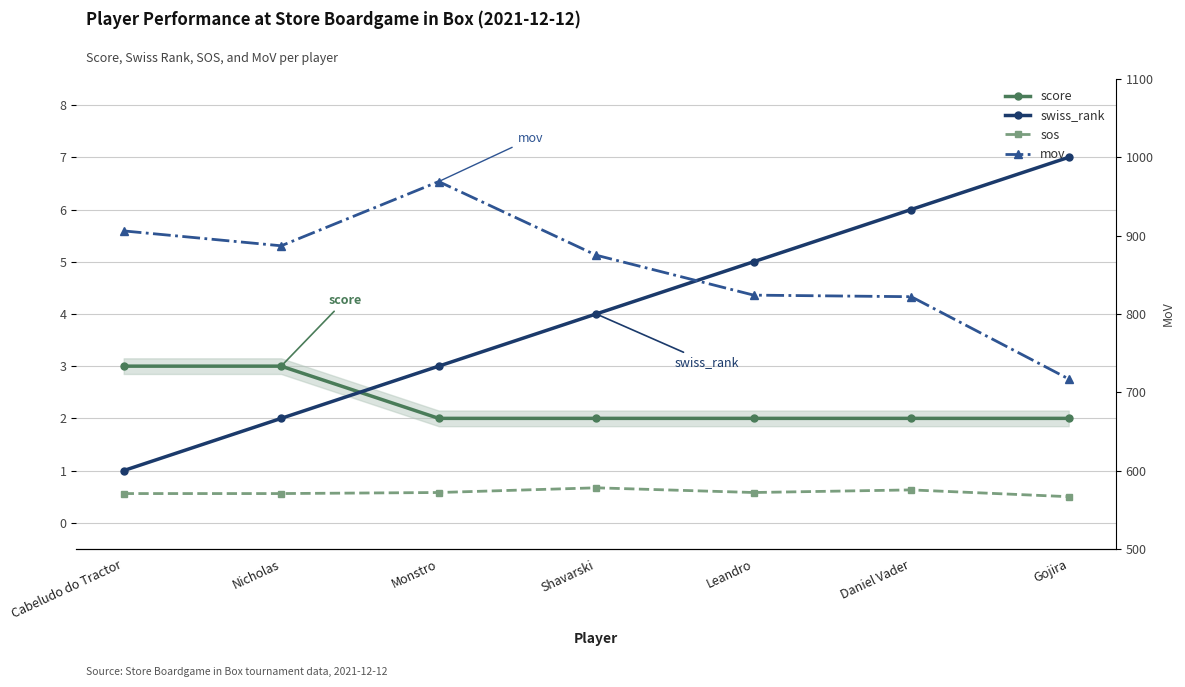

True or false: mov and sos intersect in this chart.

False